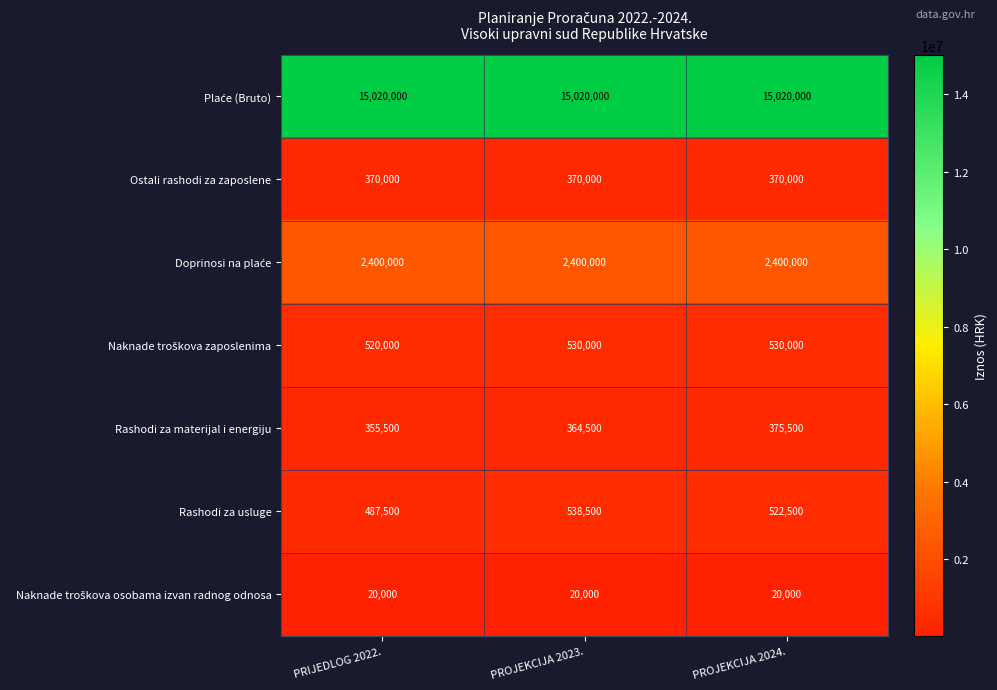

List the labels in order of Rashodi za materijal i energiju value, largest first.

PROJEKCIJA 2024., PROJEKCIJA 2023., PRIJEDLOG 2022.